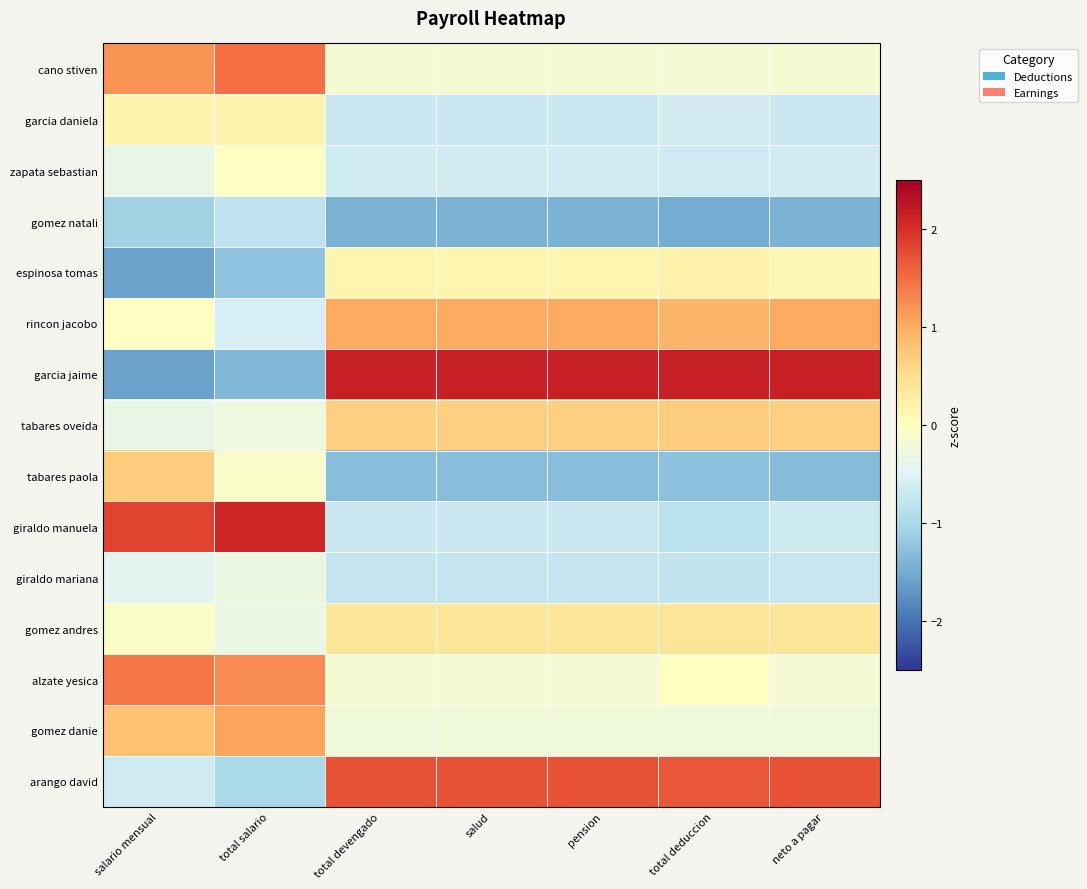

At salud, list the series in order from smallest to largest.

gomez natali, tabares paola, giraldo mariana, garcia daniela, giraldo manuela, zapata sebastian, gomez danie, cano stiven, alzate yesica, espinosa tomas, gomez andres, tabares oveida, rincon jacobo, arango david, garcia jaime